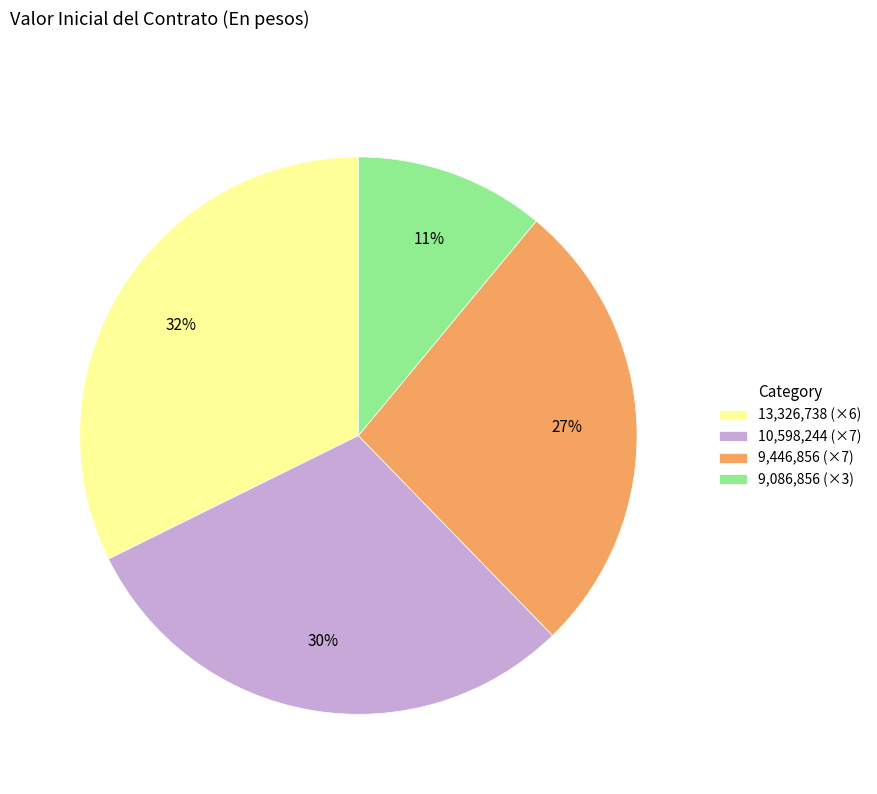

What percentage is the 9,446,856 (×7) slice, to the nearest percent?

27%